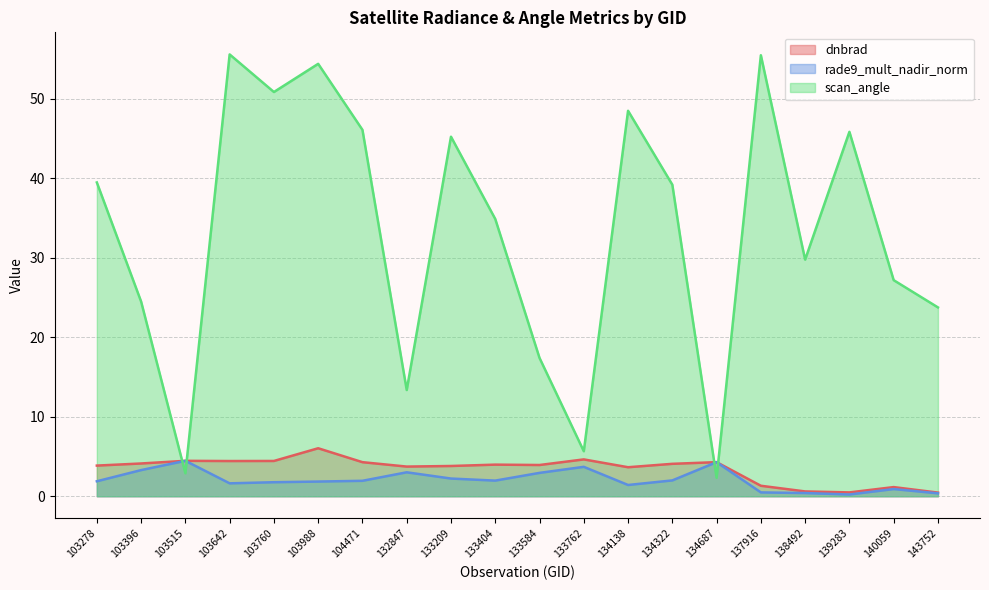

What is the sum of the dnbrad values at 103396 and 133584?

8.1